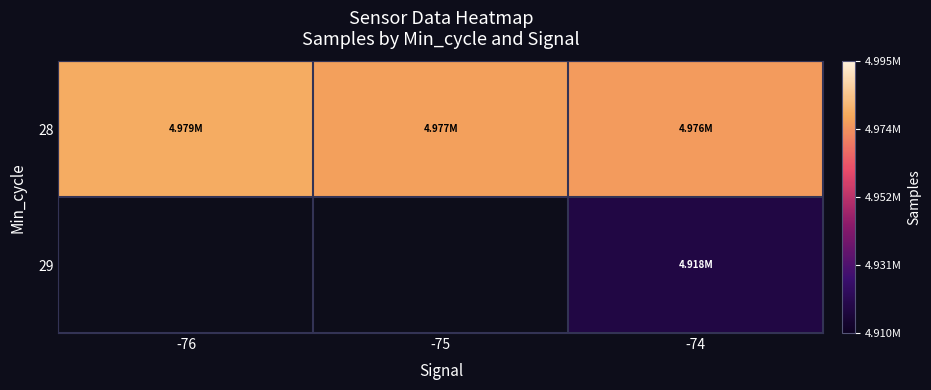

How many values in the 28 series exceed 4976670?

2